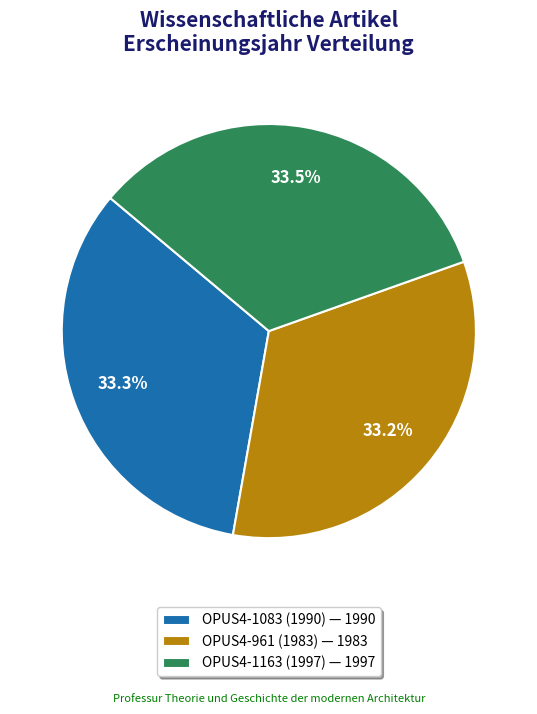

What percentage do OPUS4-1163 (1997) — 1997 and OPUS4-961 (1983) — 1983 together represent?

66.7%